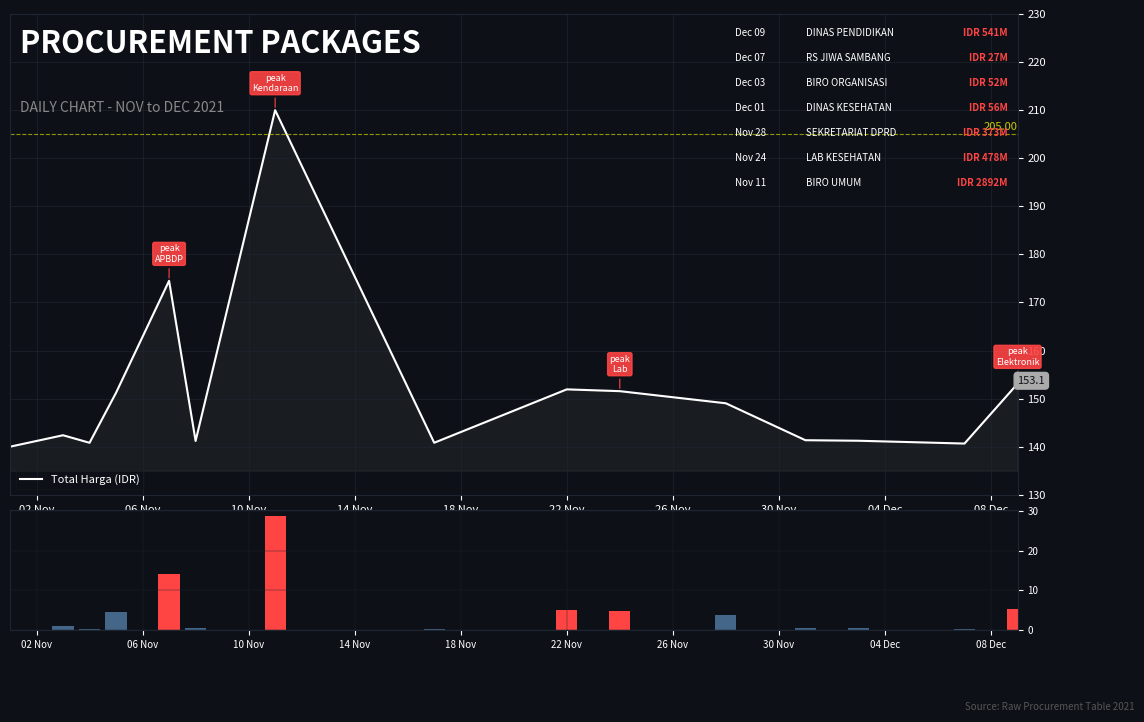

What is the lowest value of the Total Harga (IDR) series?

140.0